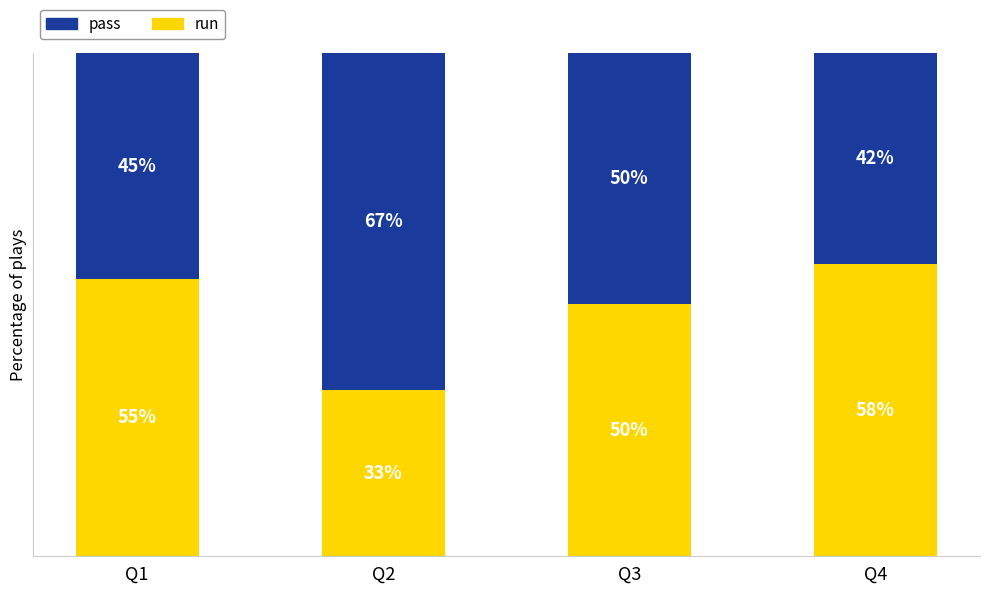

Which category has the lowest value in the run series?

Q2